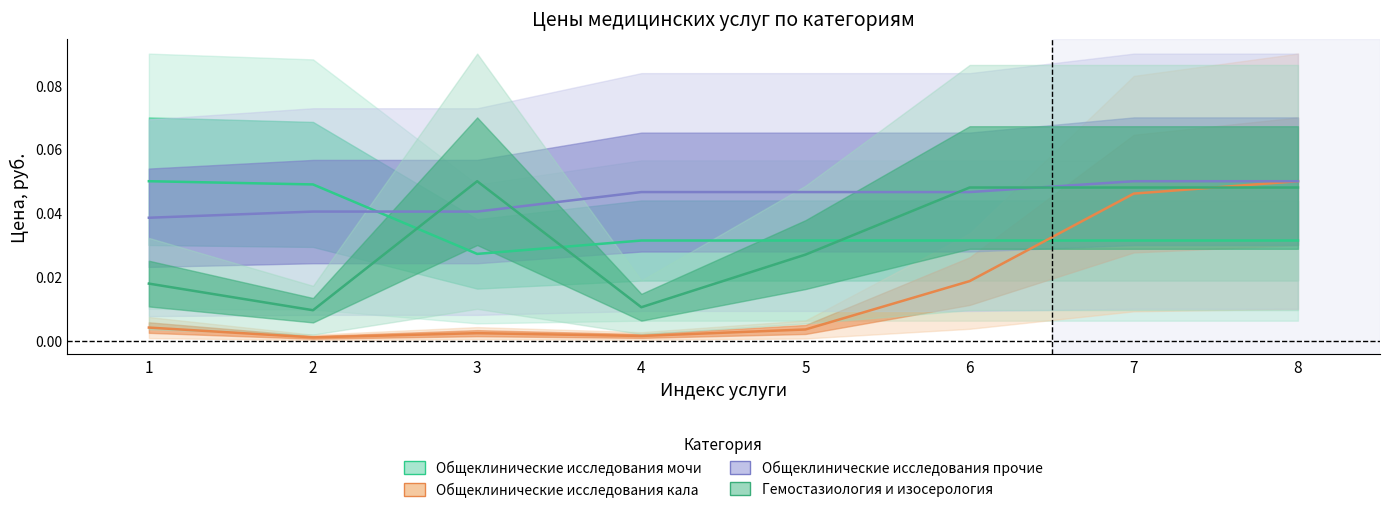

At which category is the sum across all series the highest?

8